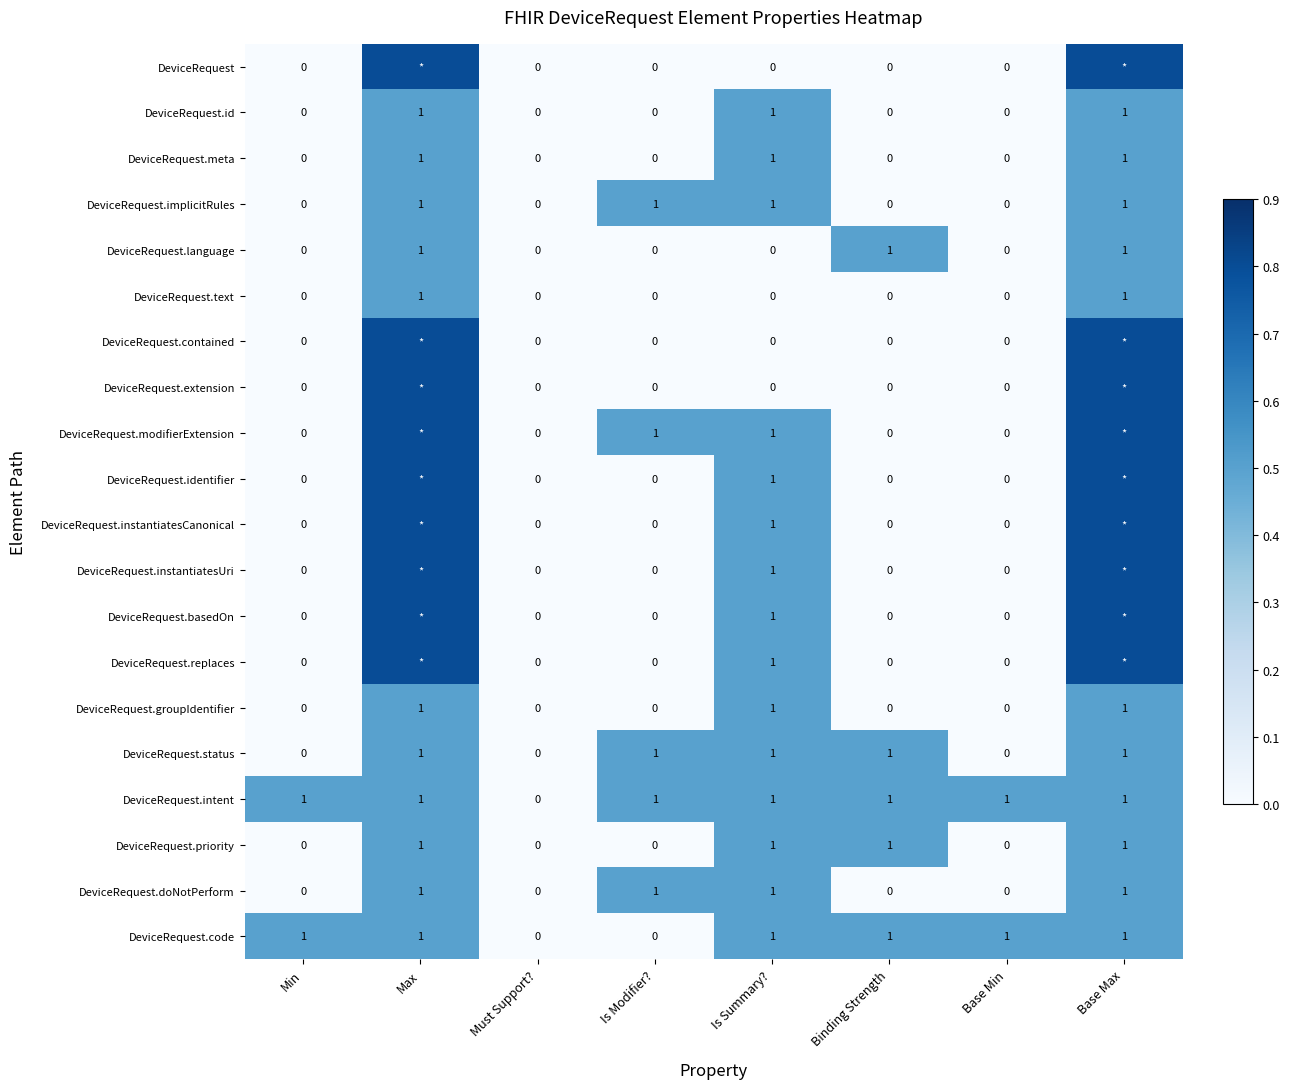

What is the total value across all series at Is Summary??

15.0